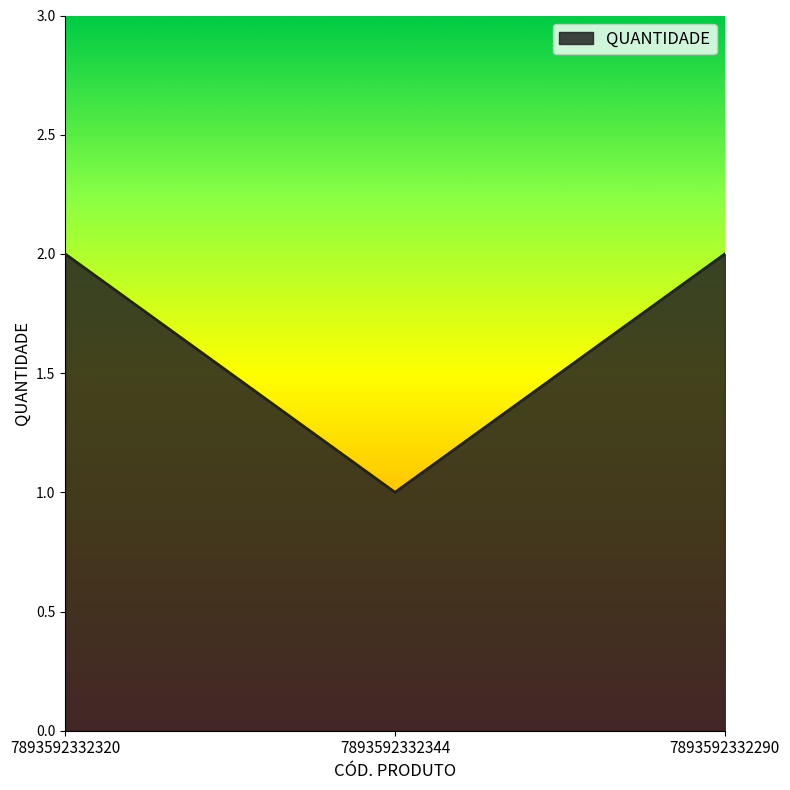

What is the approximate value at 7893592332320?

2